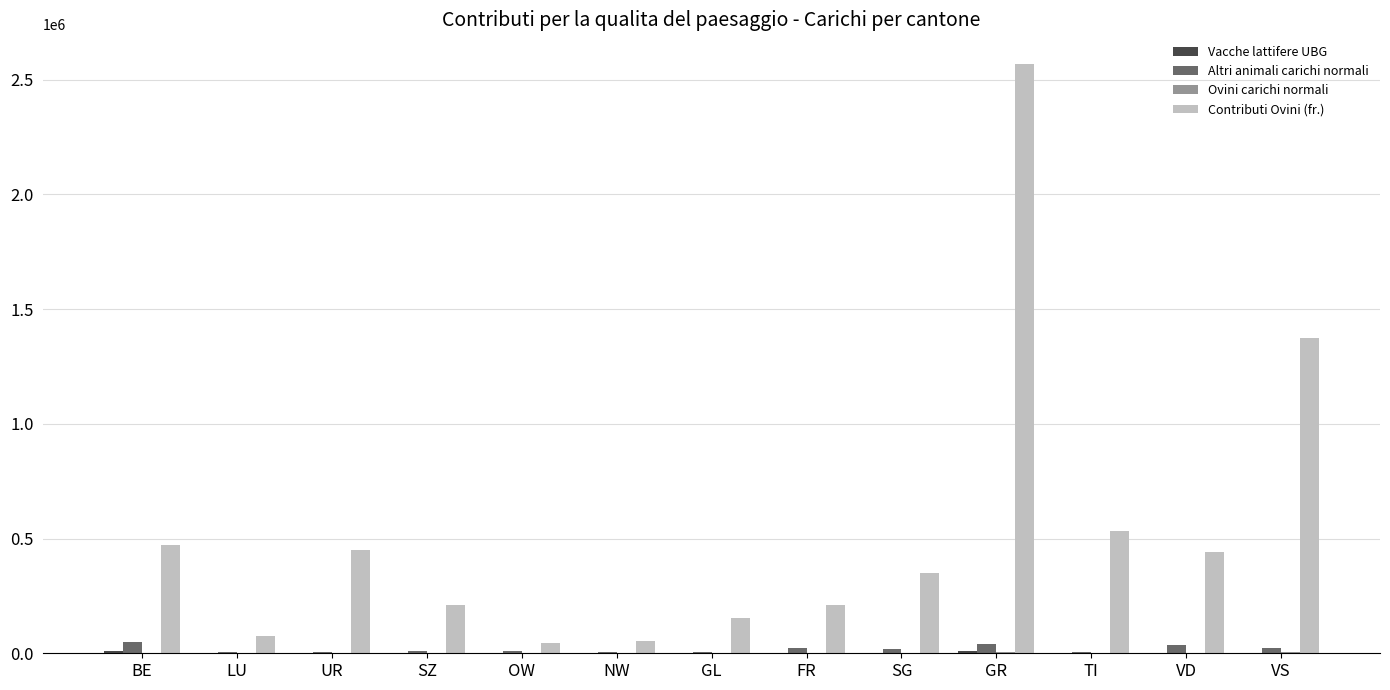

Count the number of data series in this chart.

4